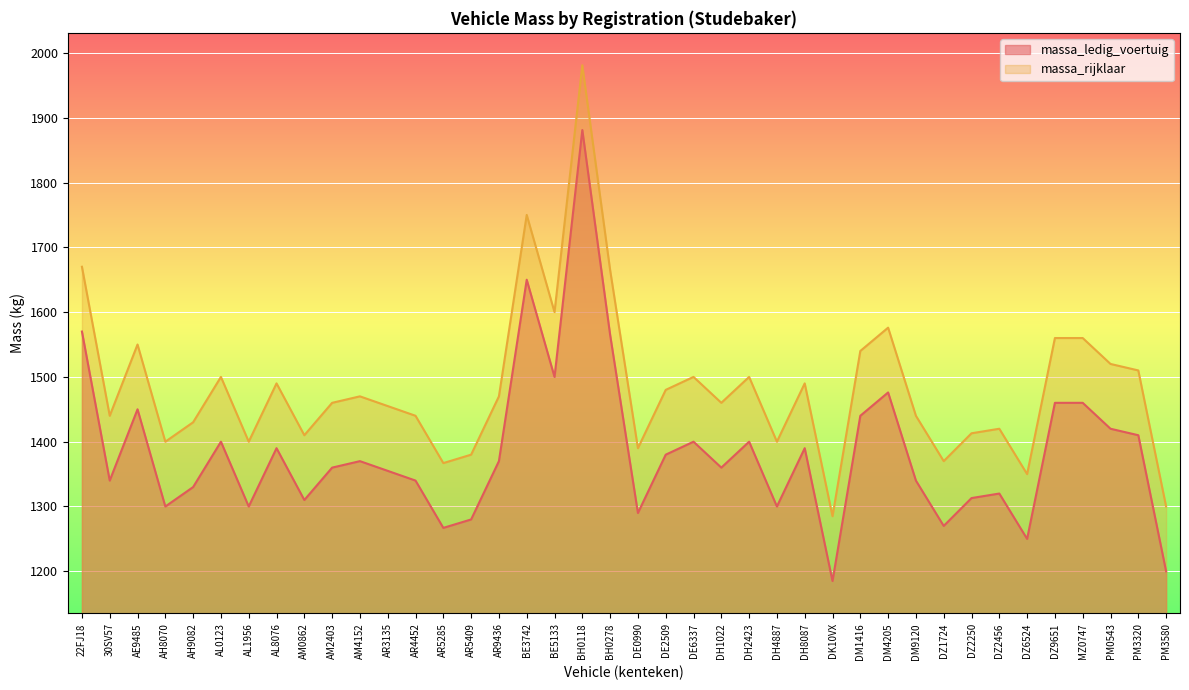

True or false: massa_rijklaar and massa_ledig_voertuig cross at least once.

False